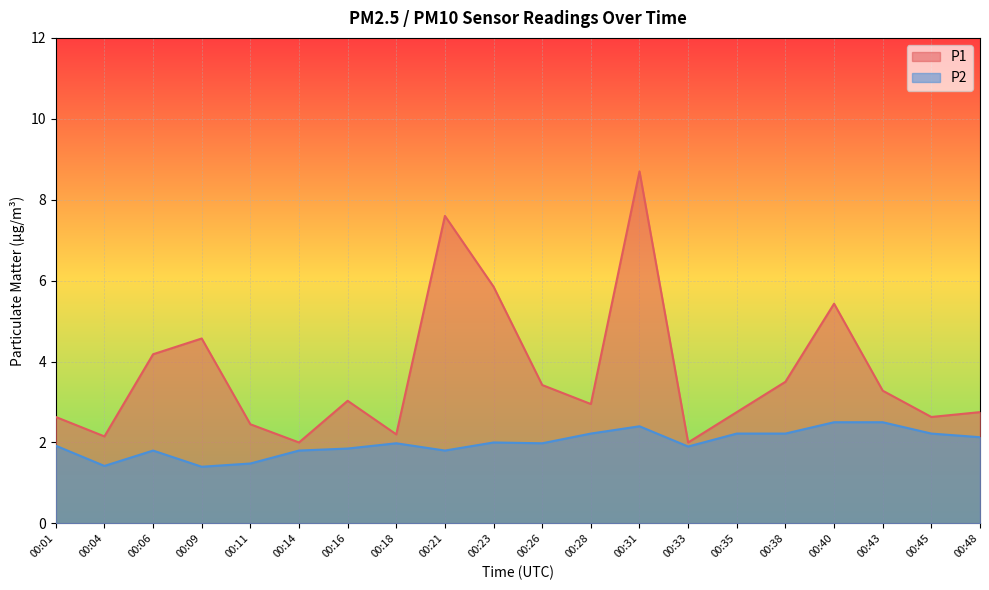

What is the greatest value displayed?

8.7